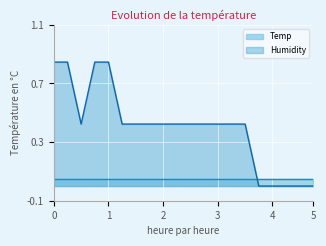

What is the change in value from 00:40 to 01:35?

-0.4